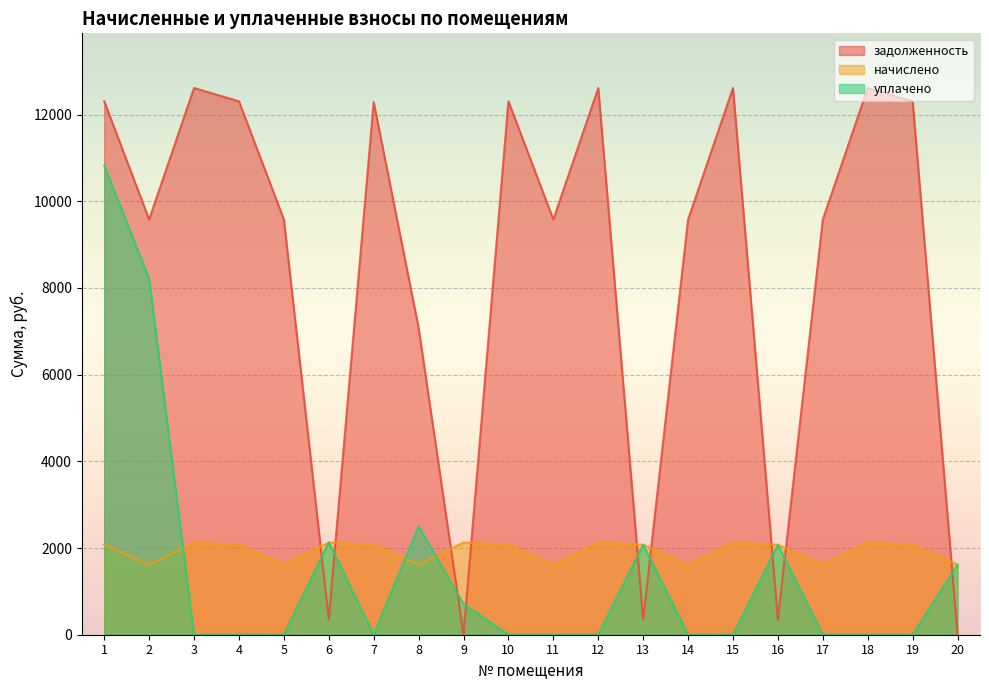

Is the value of начислено at 3 greater than the value of задолженность at 3?

No